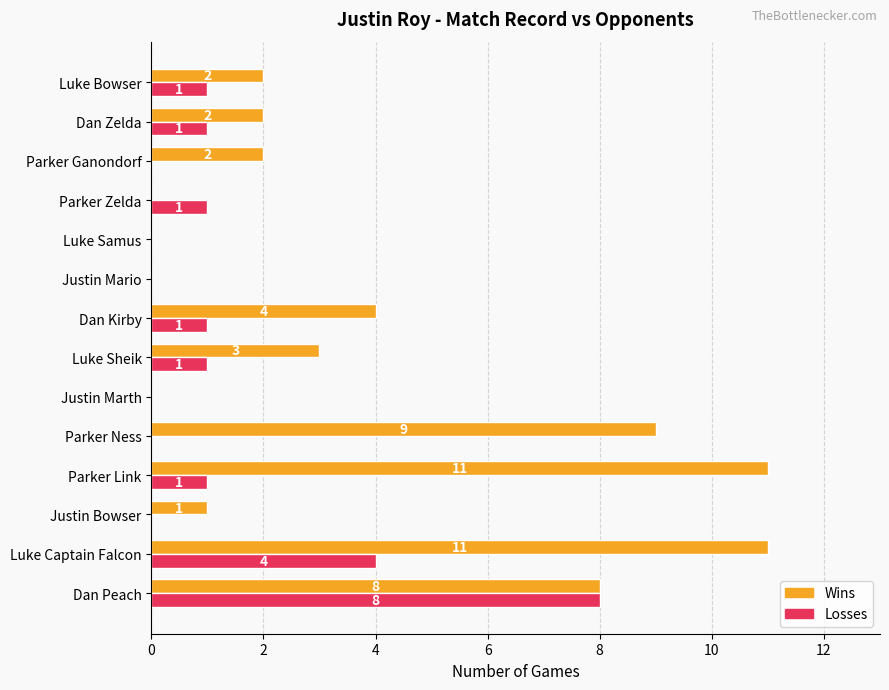

How many series are shown in this chart?

2